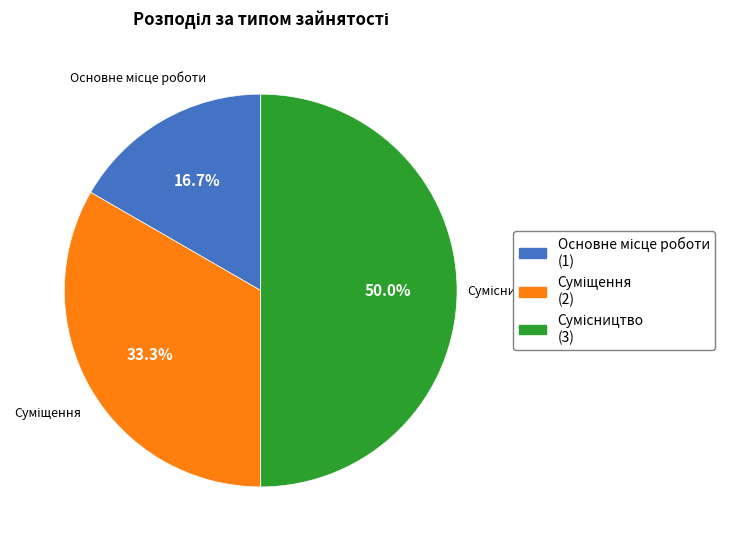

What is the total percentage of Сумісництво and Основне місце роботи?

66.7%